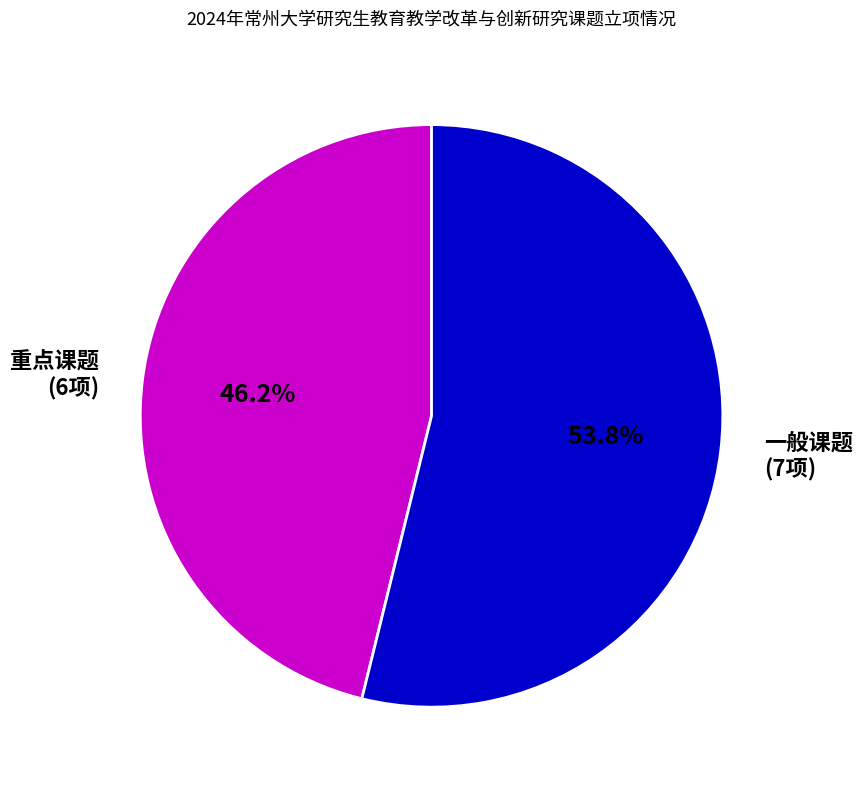

Which category accounts for the majority?

一般课题